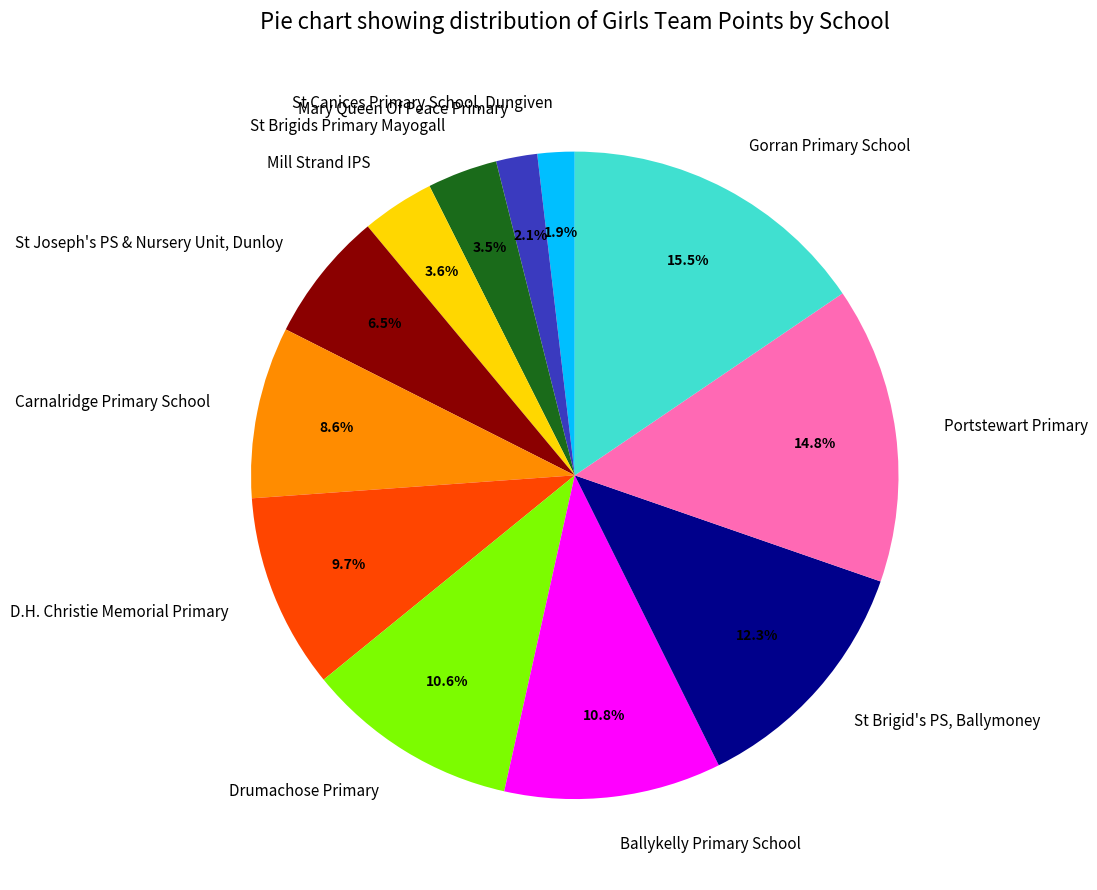

Is there a majority slice in this chart?

No